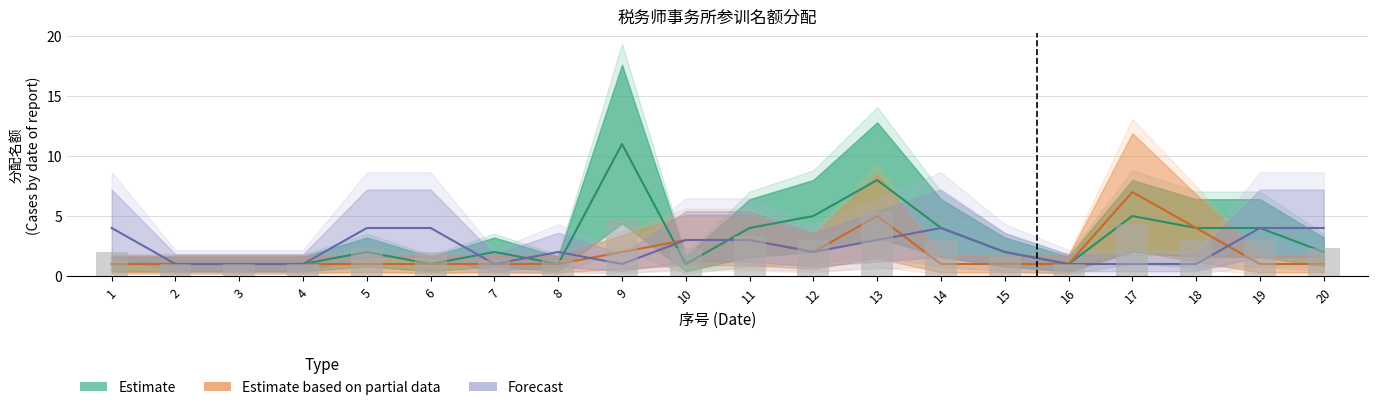

Which category has the highest value across all series?

9